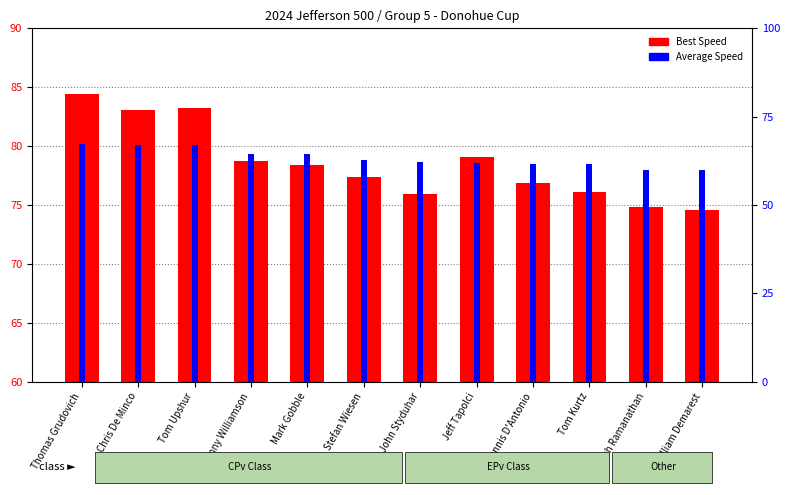

At which label does Average Speed reach its minimum?

William Demarest